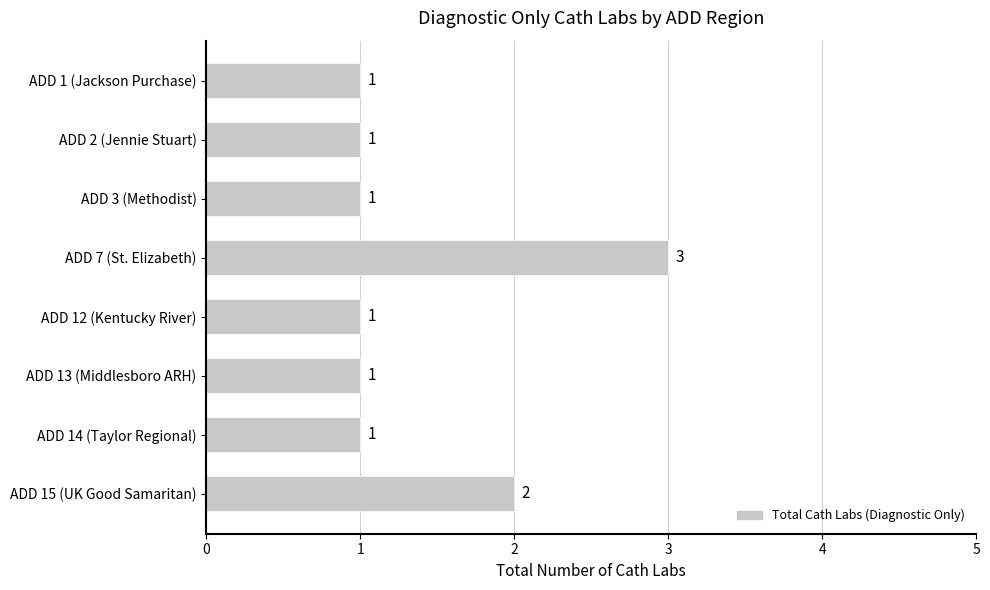

How many values are between 1 and 2?

7